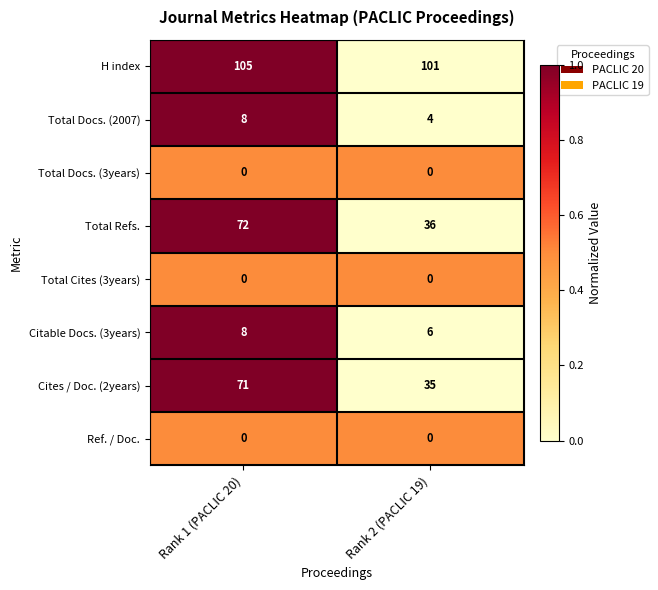

What is the total value across all series at Rank 1 (PACLIC 20)?

264